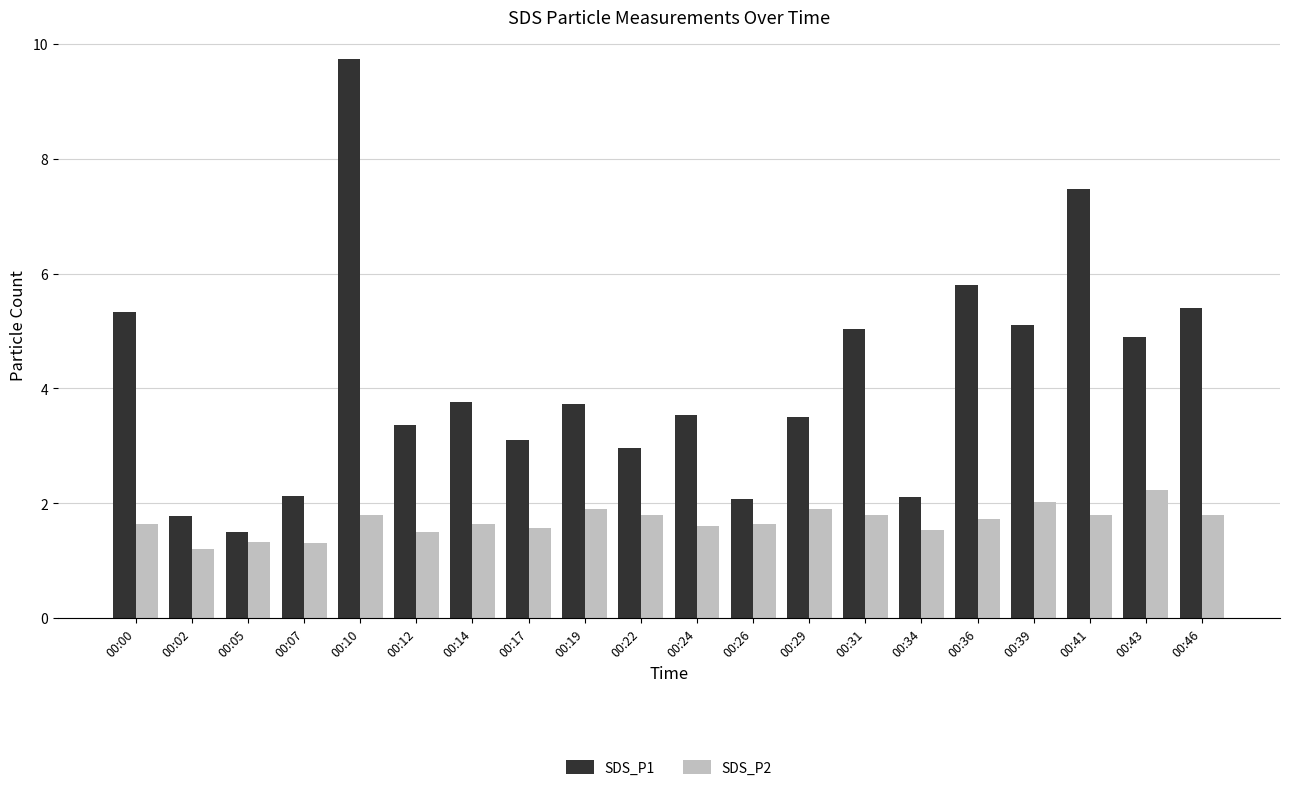

Which series has the largest range (max minus min)?

SDS_P1